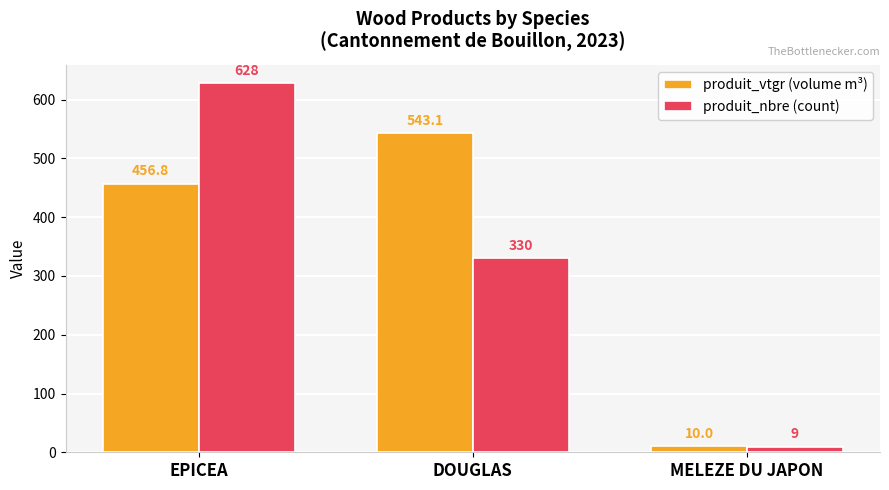

Where is produit_vtgr (volume m³) nearest to the value 276?

EPICEA